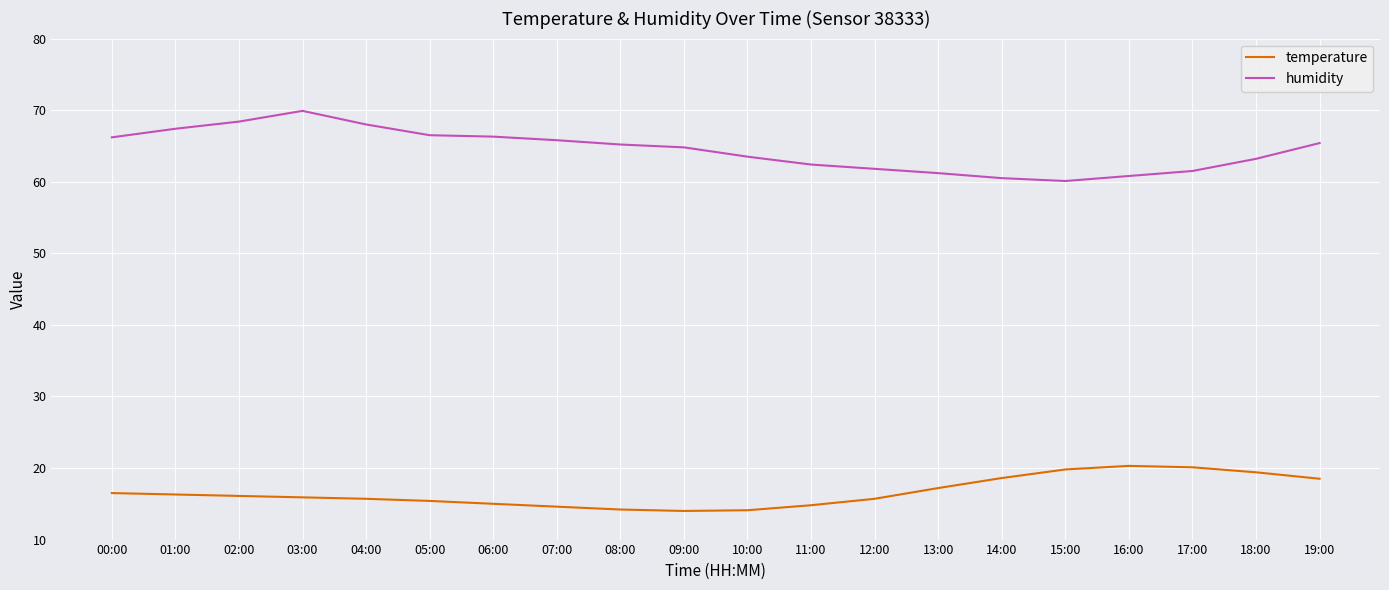

In humidity, how many points are lower than both neighbors (excluding endpoints)?

1